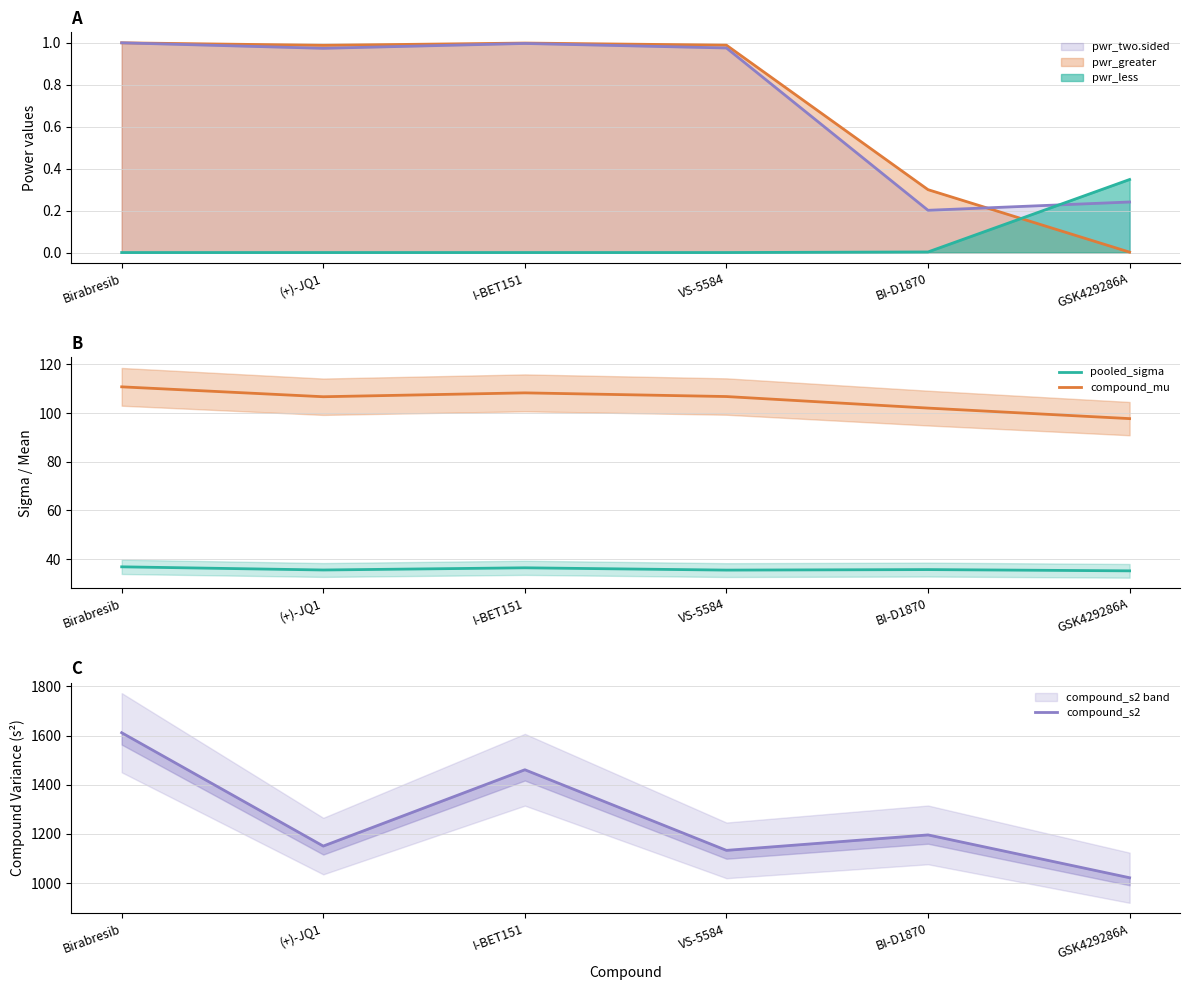

True or false: pooled_sigma and compound_mu intersect in this chart.

False